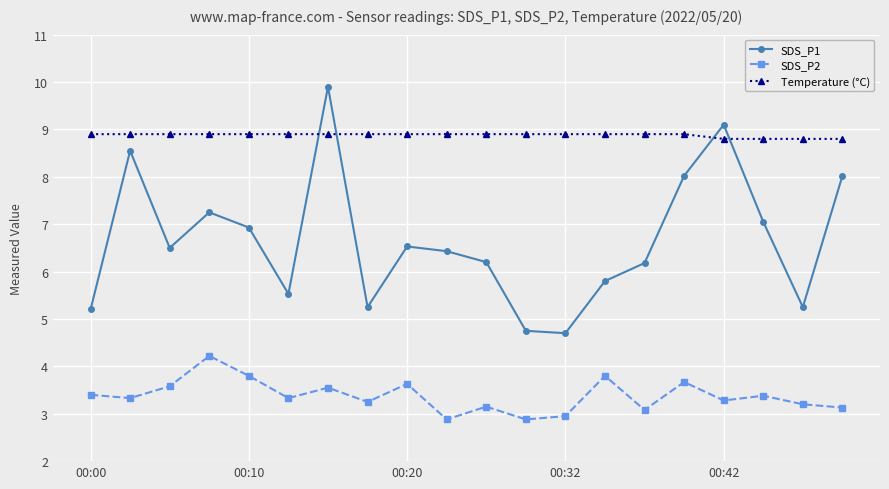

List the series in order of their peak value, lowest first.

SDS_P2, Temperature (°C), SDS_P1